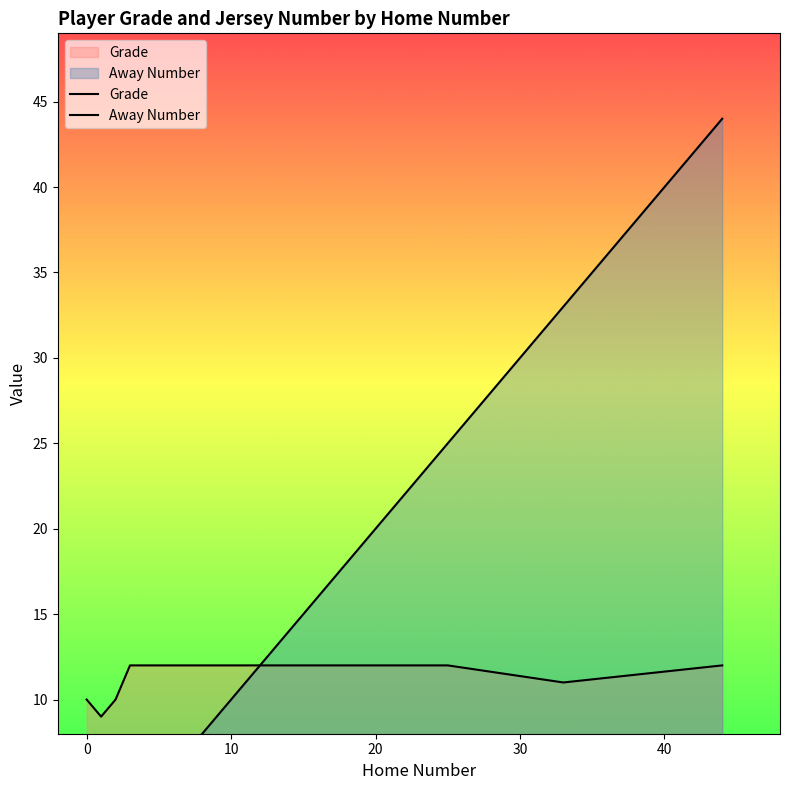

True or false: Away Number has a value of 36 at 8.

False